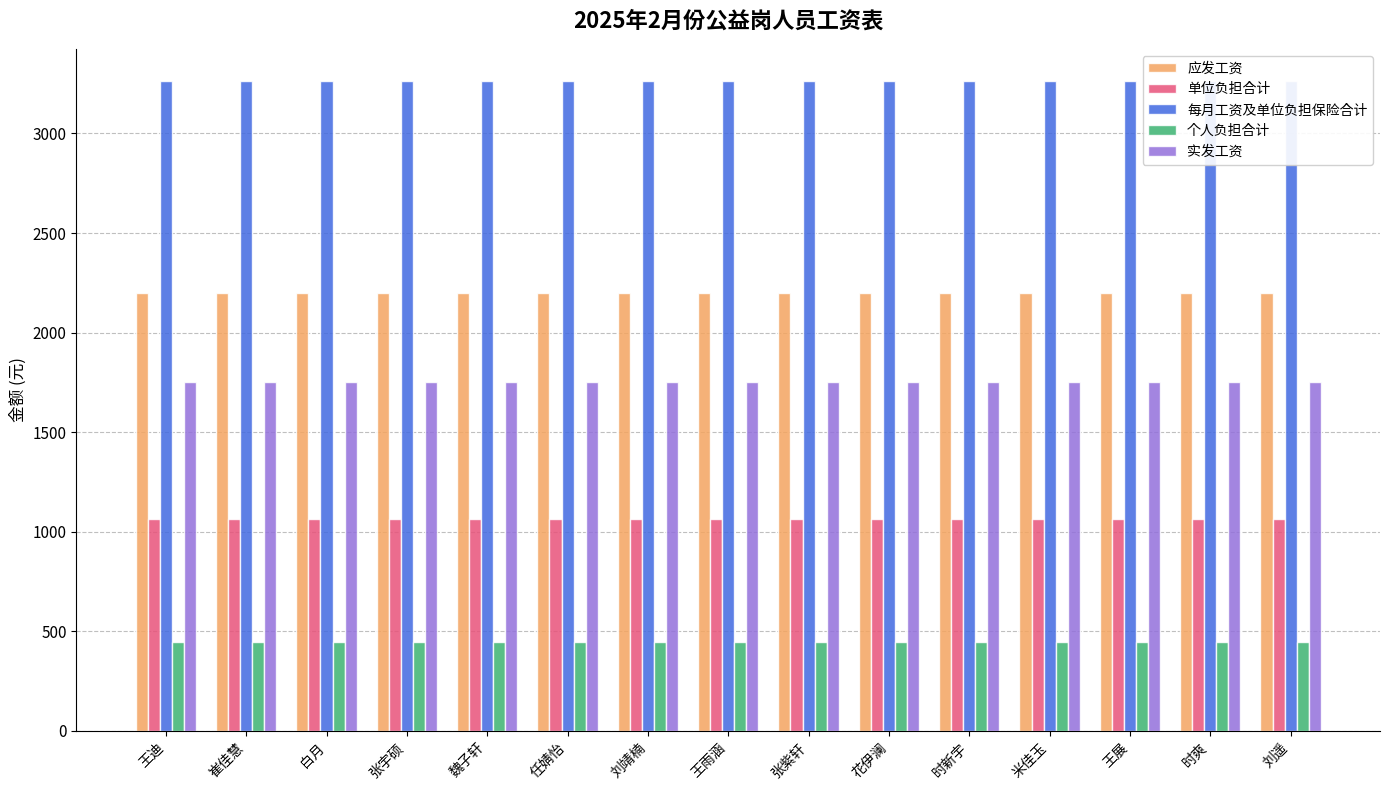

The 实发工资 series shows 541.5 at 任婧怡. True or false?

False